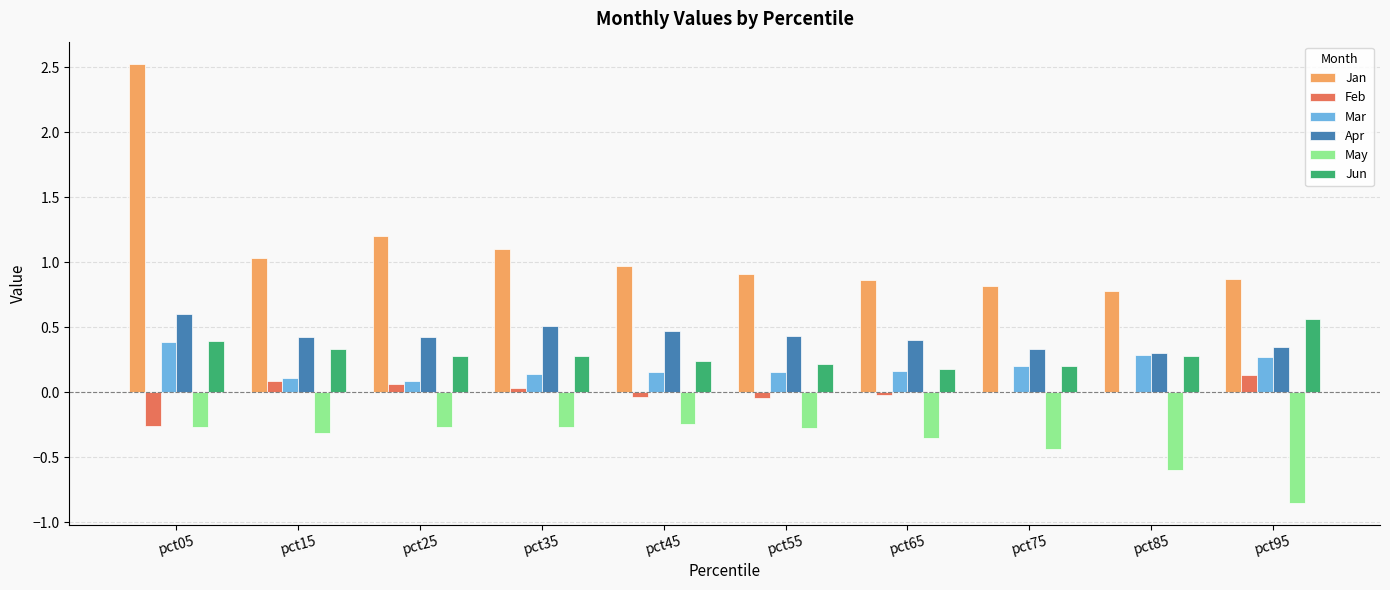

Is it true that Feb equals -0.0 at pct45?

True